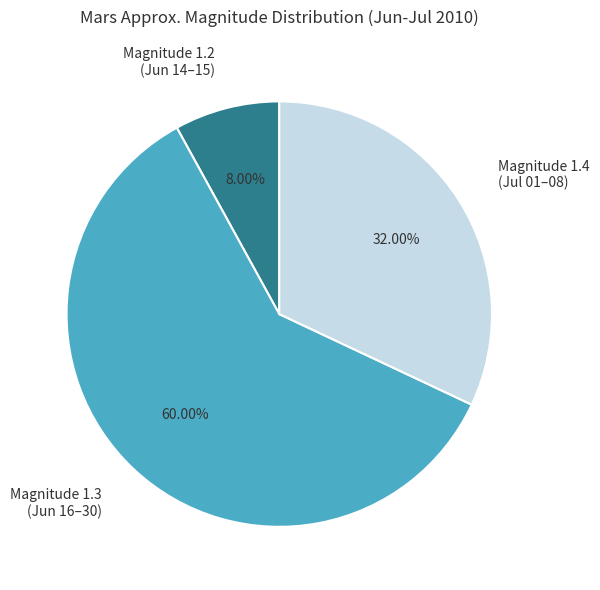

Does Magnitude 1.2 (Jun 14–15) represent more than half of the total?

No